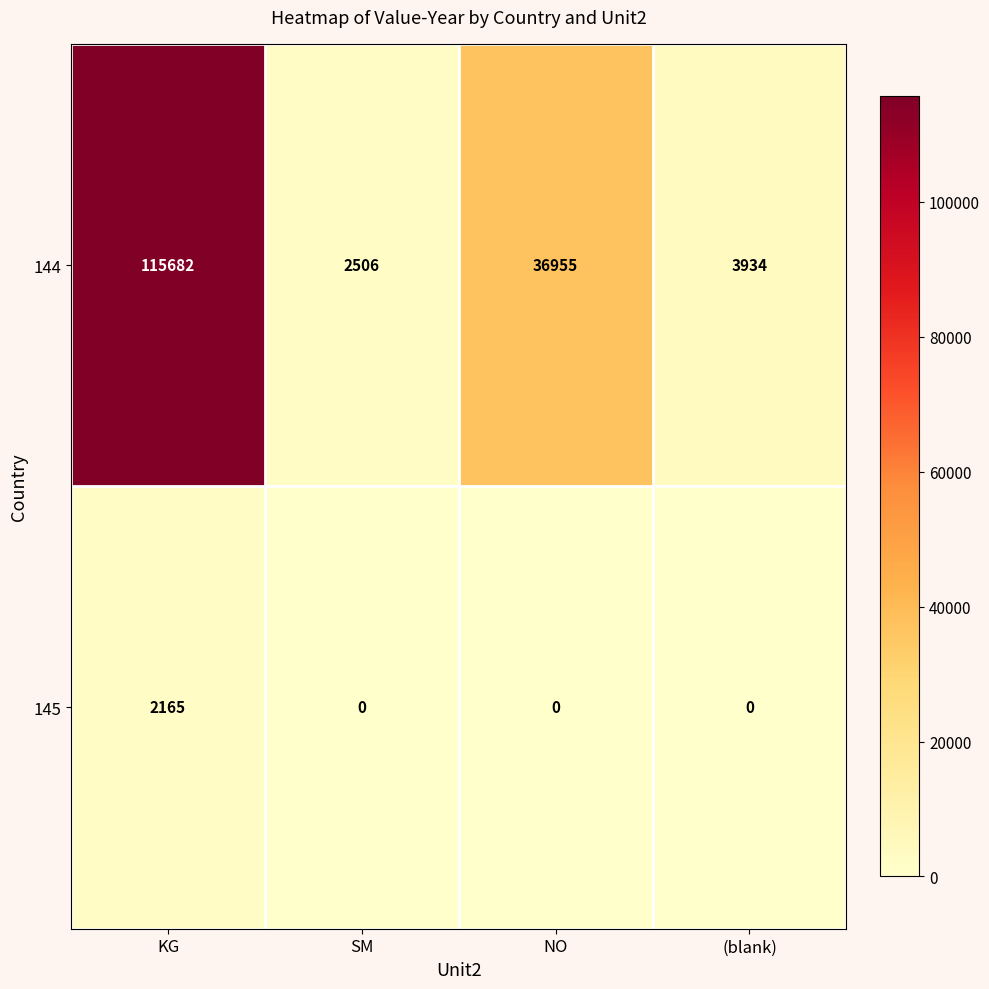

Reading left to right, extract all data points from this chart.

144: 115682	2506	36955	3934
145: 2165	0	0	0